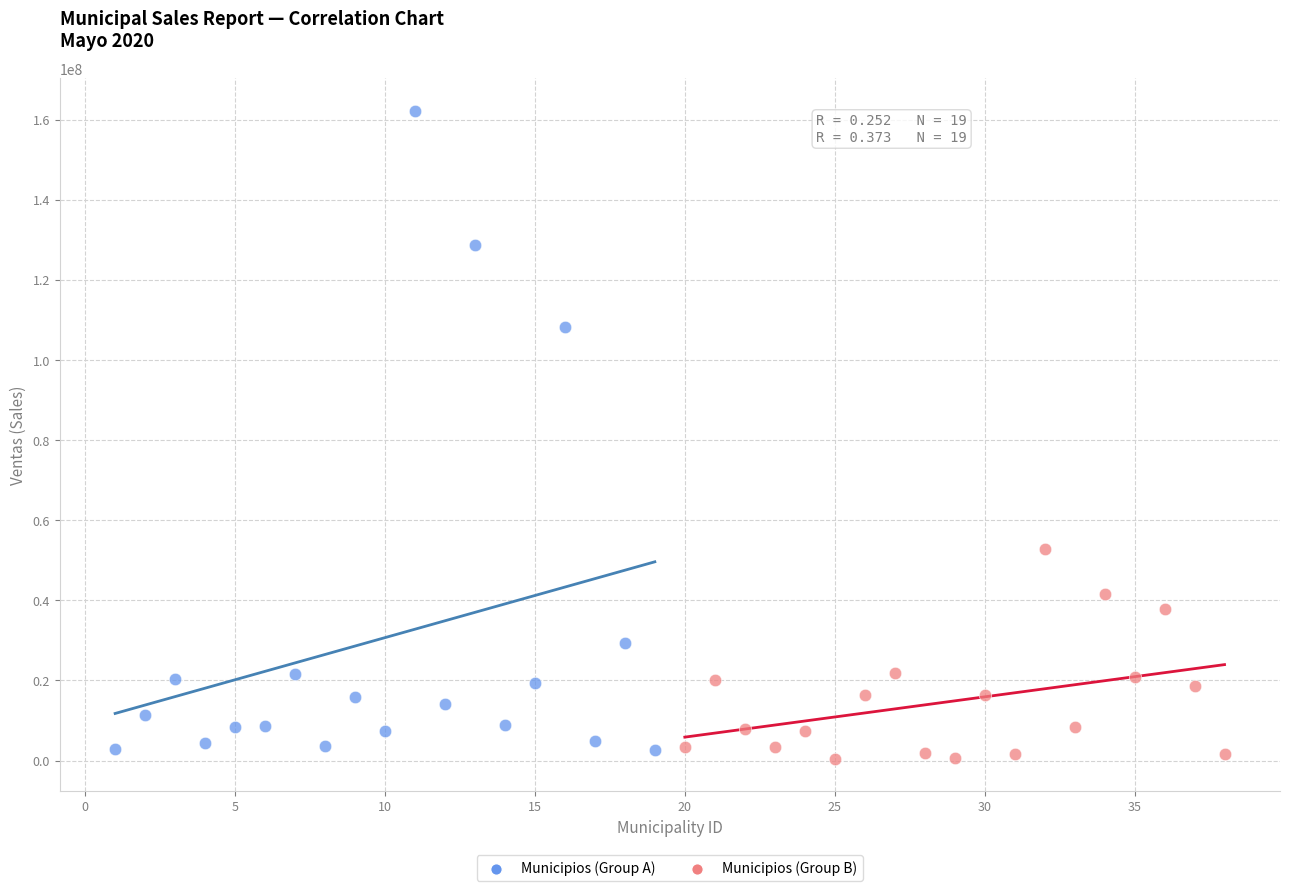

Which series reaches the maximum Y coordinate?

Municipios (Group A)